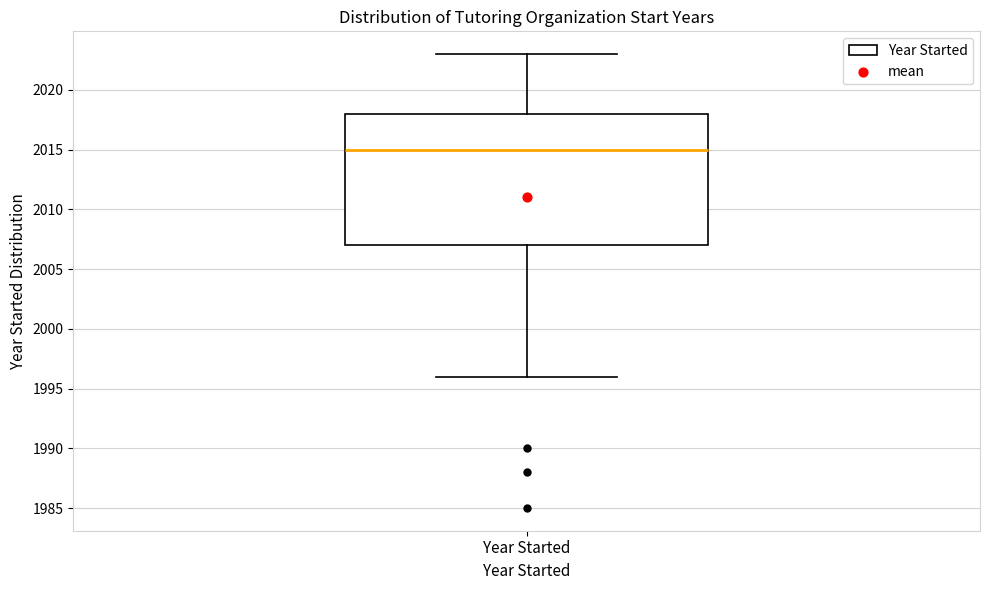

Transcribe this box plot: give where the median line is, the range the box spans, and where the two whiskers end, as read against the y-axis. The values are not printed on the chart, so give them approximately, as read against the axis.

median 2015, box 2007 to 2018, whiskers 1996 to 2023